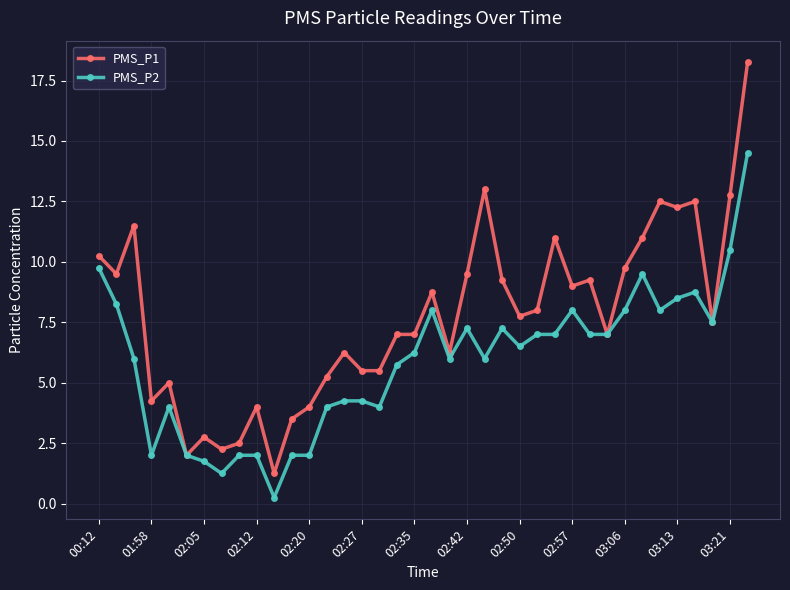

What is the sum of all PMS_P2 values?

224.0